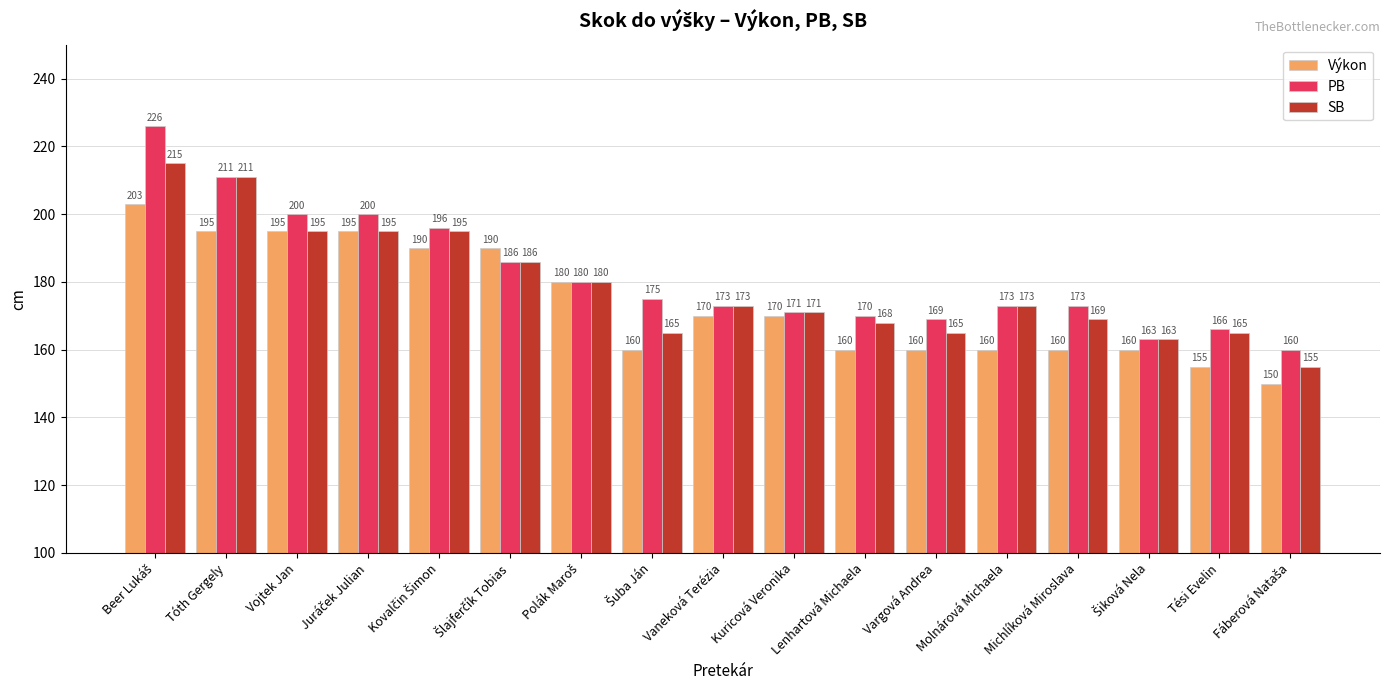

Is it true that SB equals 171 at Kuricová Veronika?

True